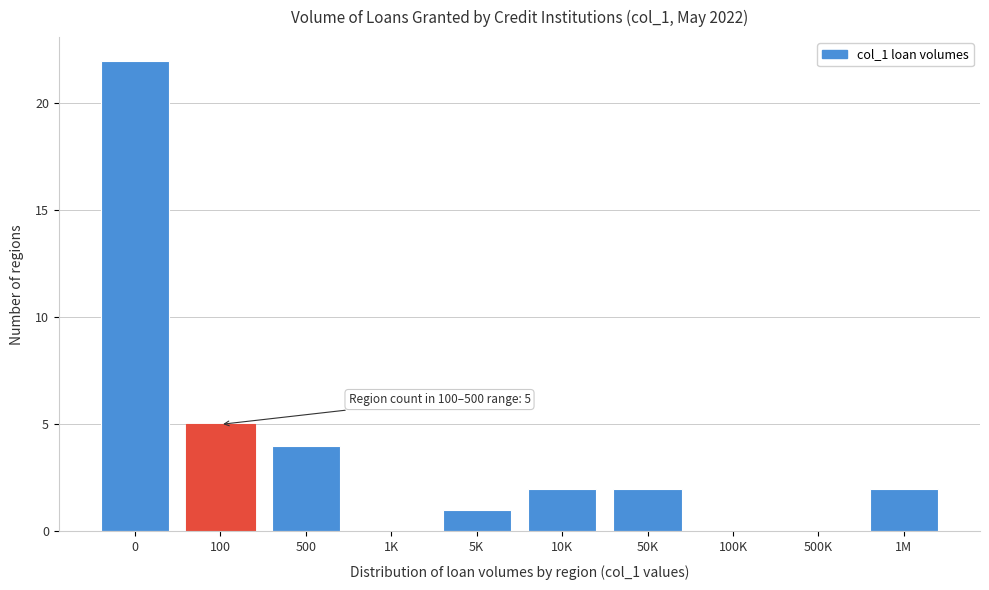

Reading left to right, list all the values displayed in this chart.

0=22	100=5	500=4	1K=0	5K=1	10K=2	50K=2	100K=0	500K=0	1M=2